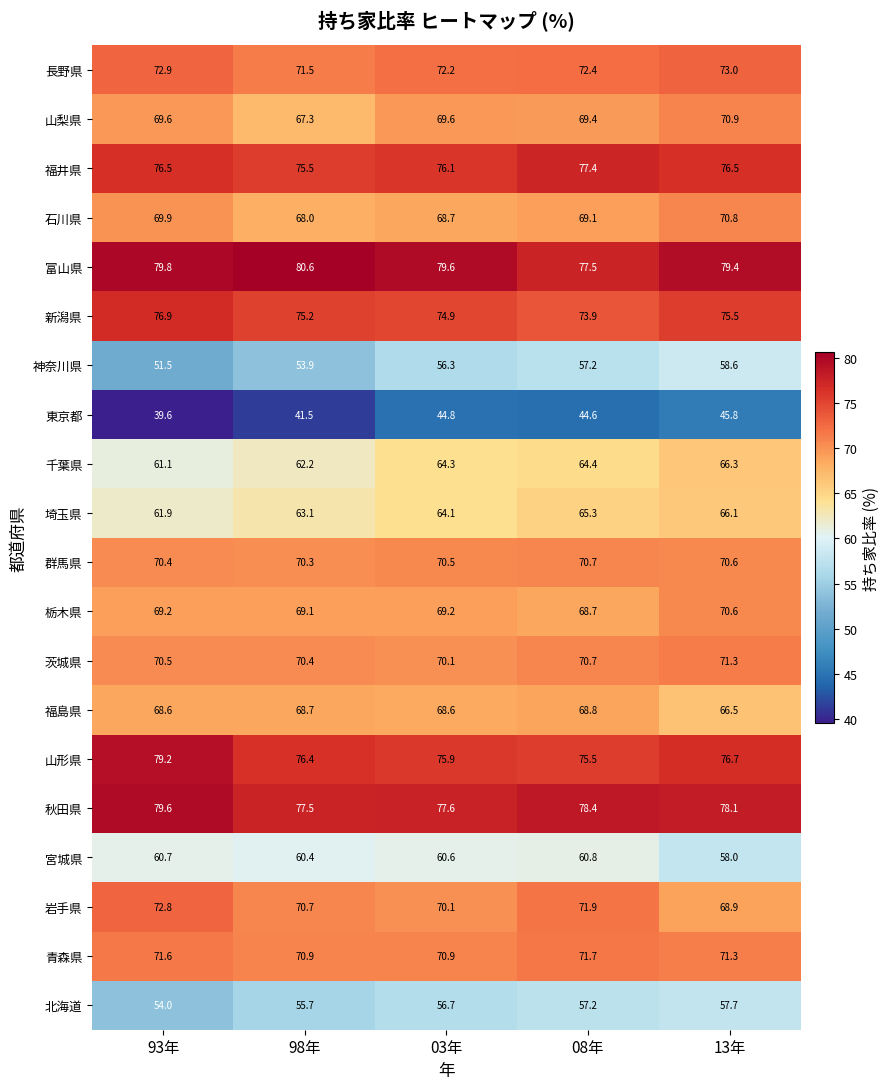

The 北海道 series shows 57.2 at 08年. True or false?

True